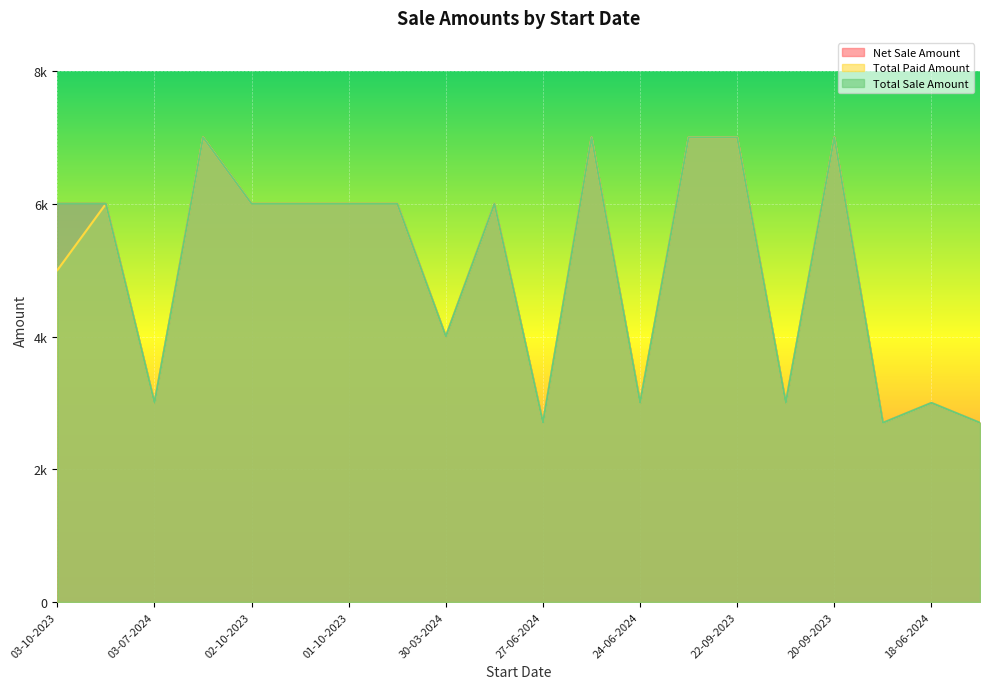

What is the value of the Total Paid Amount point at the 15th from the left?

7000